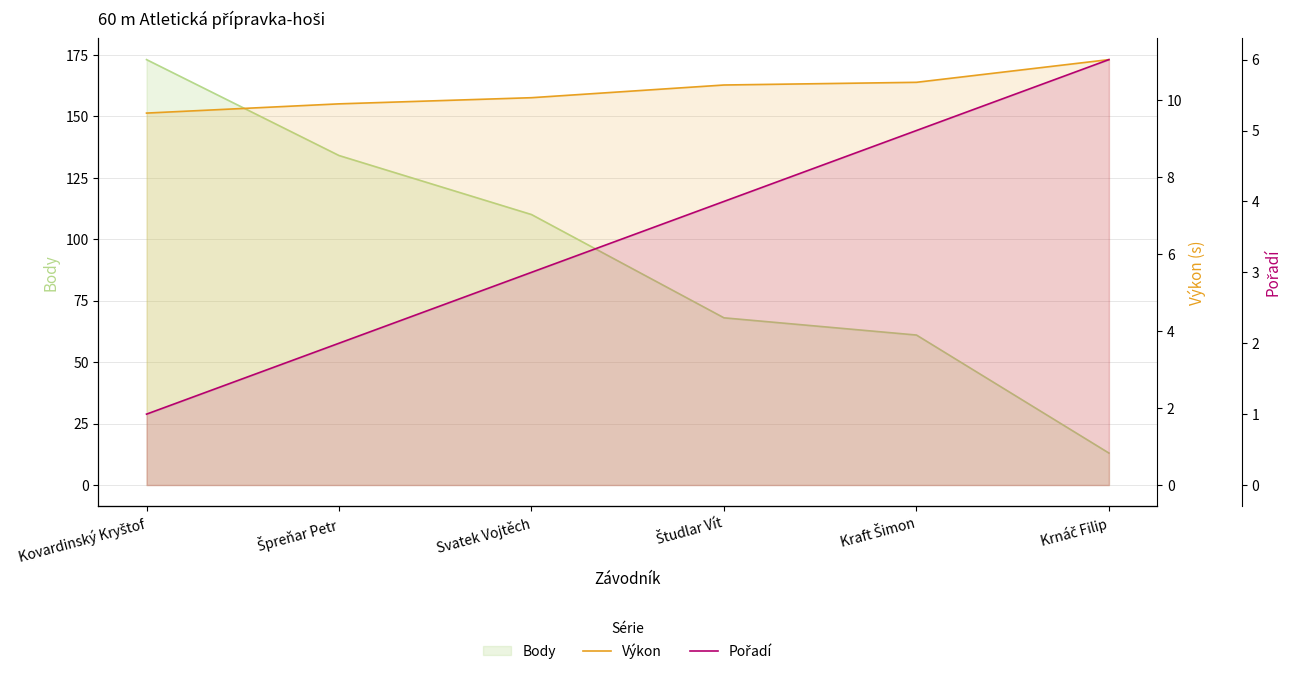

What position from the left is Kraft Šimon?

5